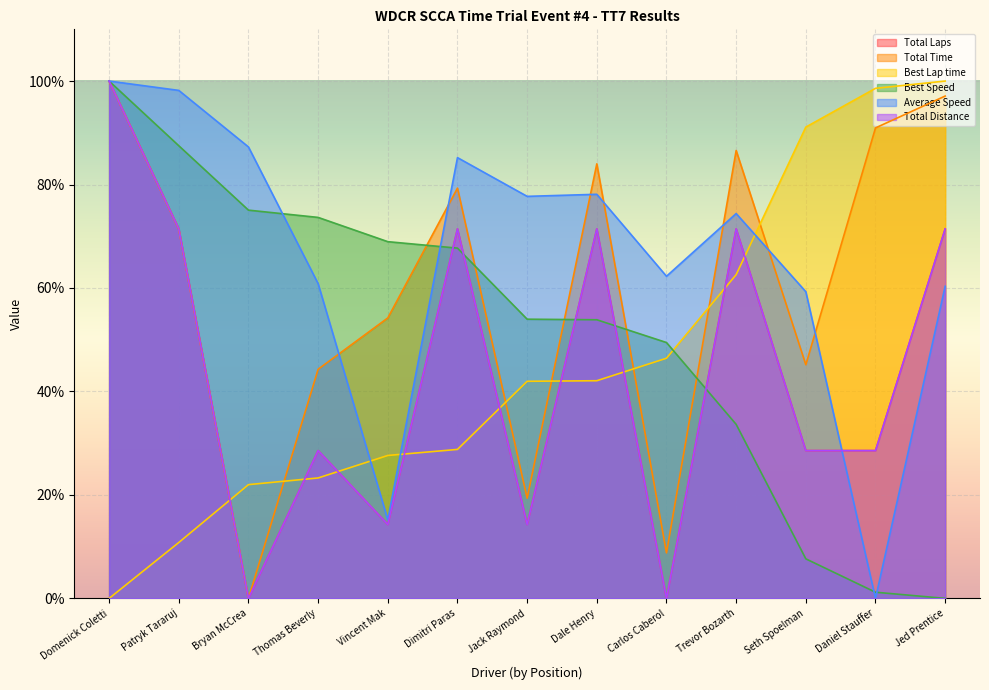

True or false: Best Speed and Best Lap time cross at least once.

True